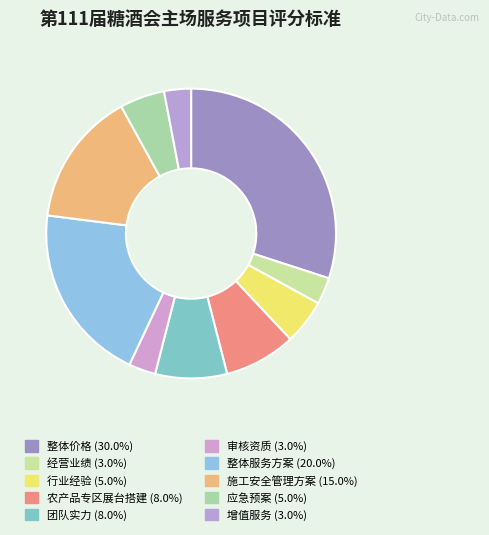

How many segments does this pie chart have?

10